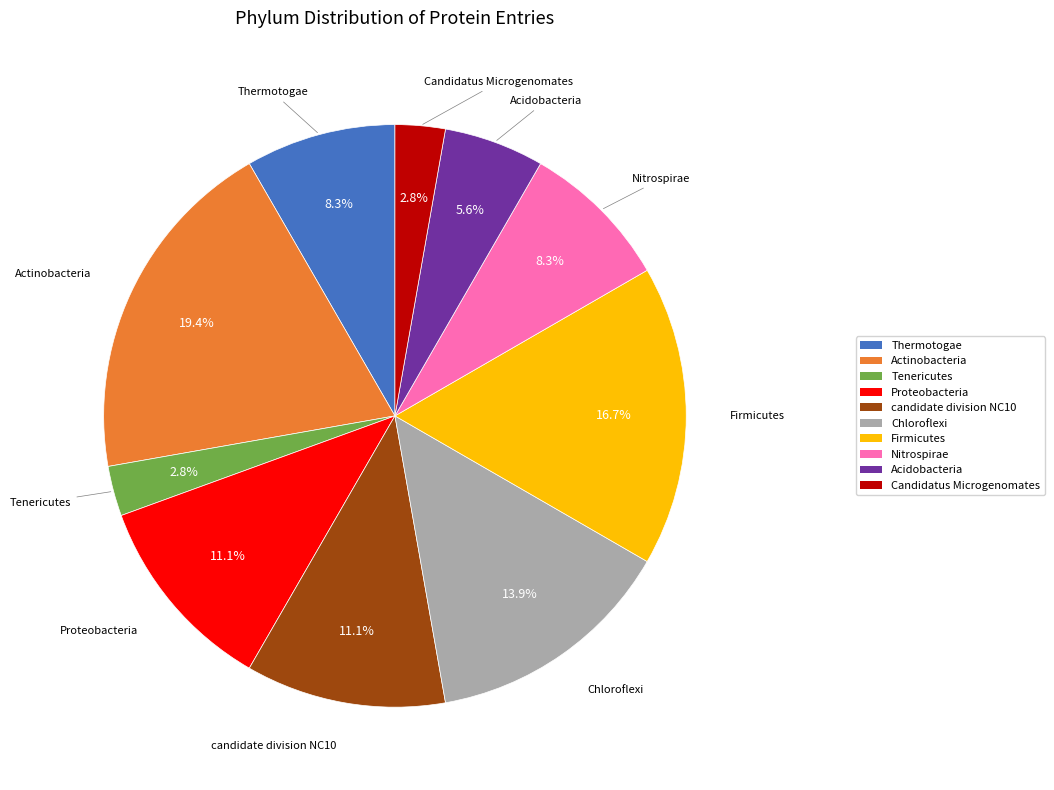

To the nearest percent, what portion does Firmicutes represent?

17%